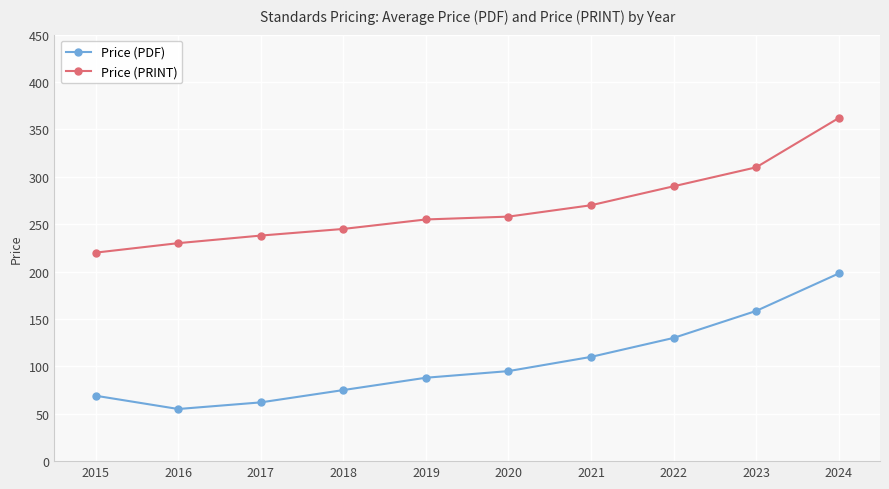

Reading right to left, list all the values displayed in this chart.

Price (PDF): 2024=198.0	2023=158.5	2022=130.0	2021=110.0	2020=95.0	2019=88.0	2018=75.0	2017=62.0	2016=55.0	2015=69.0
Price (PRINT): 2024=362.0	2023=310.0	2022=290.0	2021=270.0	2020=258.0	2019=255.0	2018=245.0	2017=238.0	2016=230.0	2015=220.0